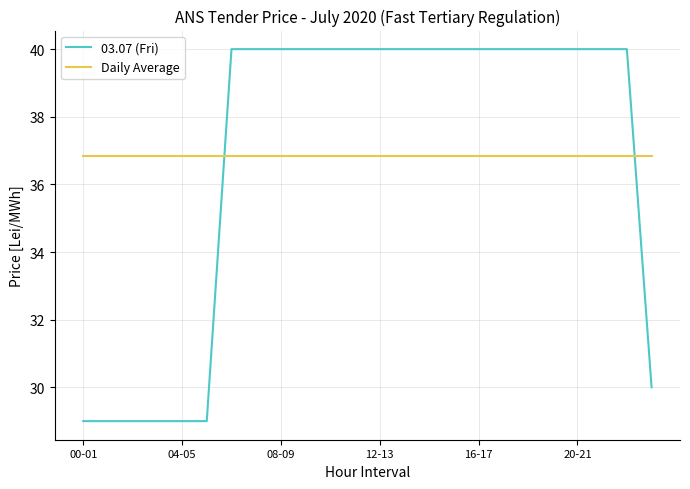

How many times do 03.07 (Fri) and Daily Average cross each other?

2